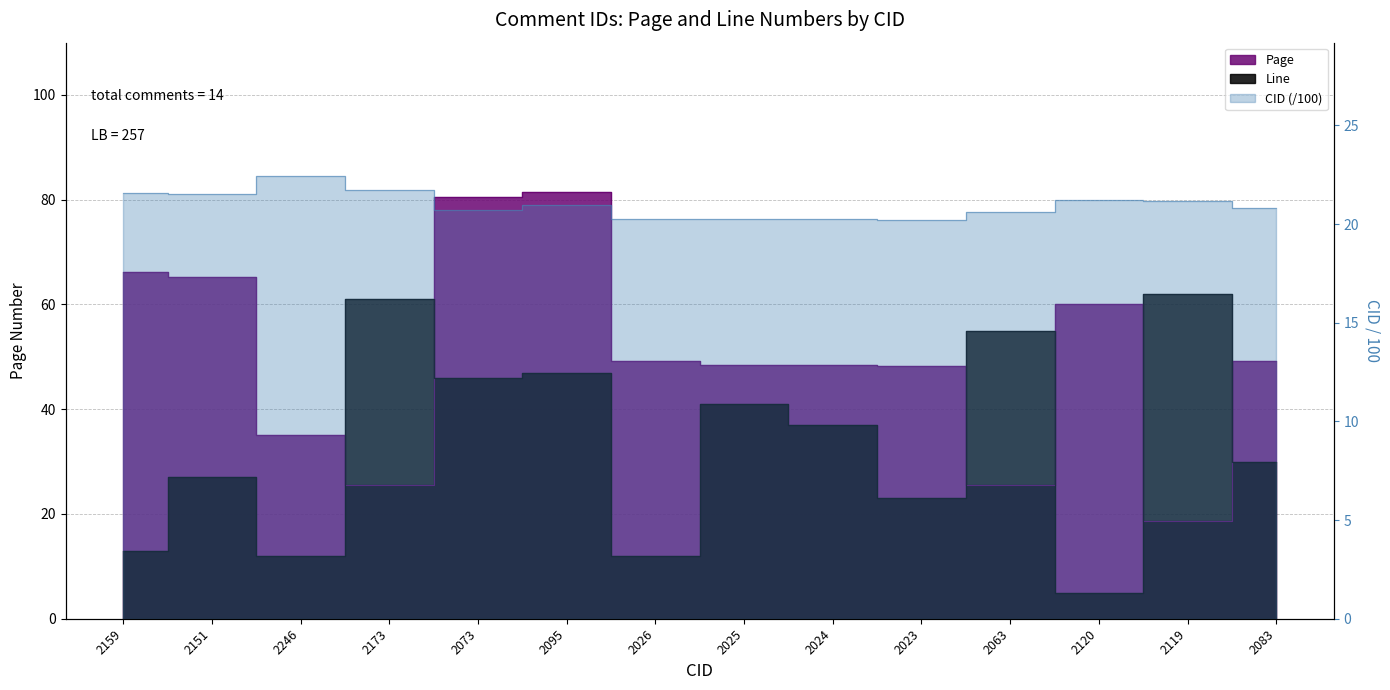

What is the total value across all series at 2120?

86.2